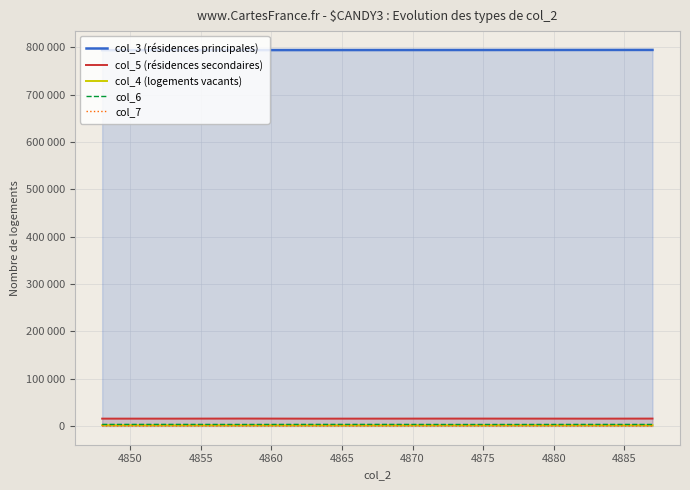

Between 4865 and 4885, which is larger?

4885